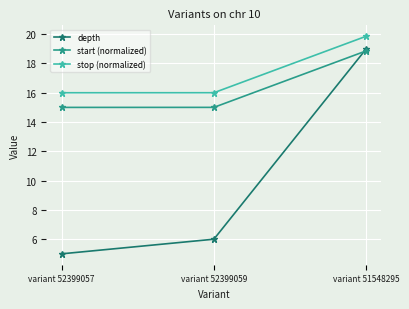

How many data points does each series have?

3